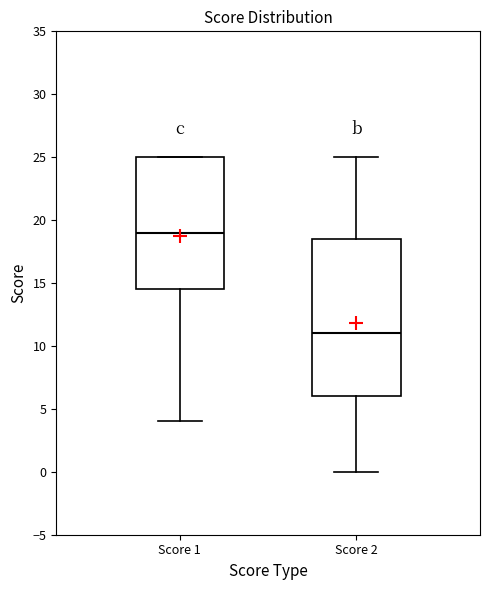

Reading left to right, read every box against the y-axis: the position of its median line, the range the box covers, and the ends of its whiskers. The values are not printed on the chart, so give them approximately, as read against the axis.

Score 1: median 19.0, box 14.5 to 25.0, whiskers 4.0 to 25.0
Score 2: median 11.0, box 6.0 to 18.5, whiskers 0.0 to 25.0